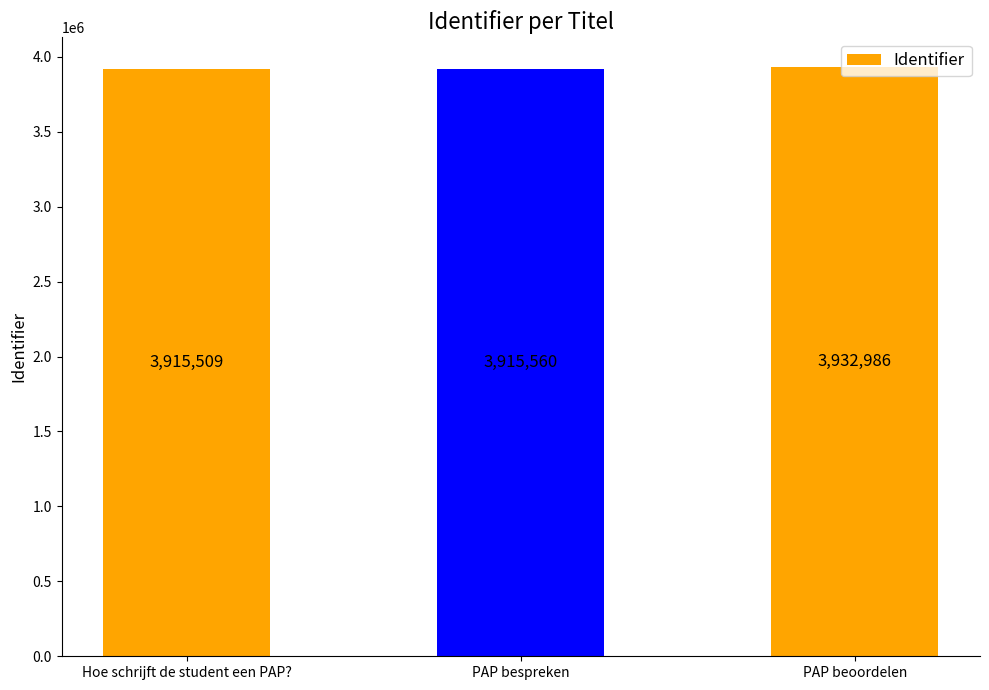

Reading left to right, transcribe all the data shown in this chart.

3915509	3915560	3932986